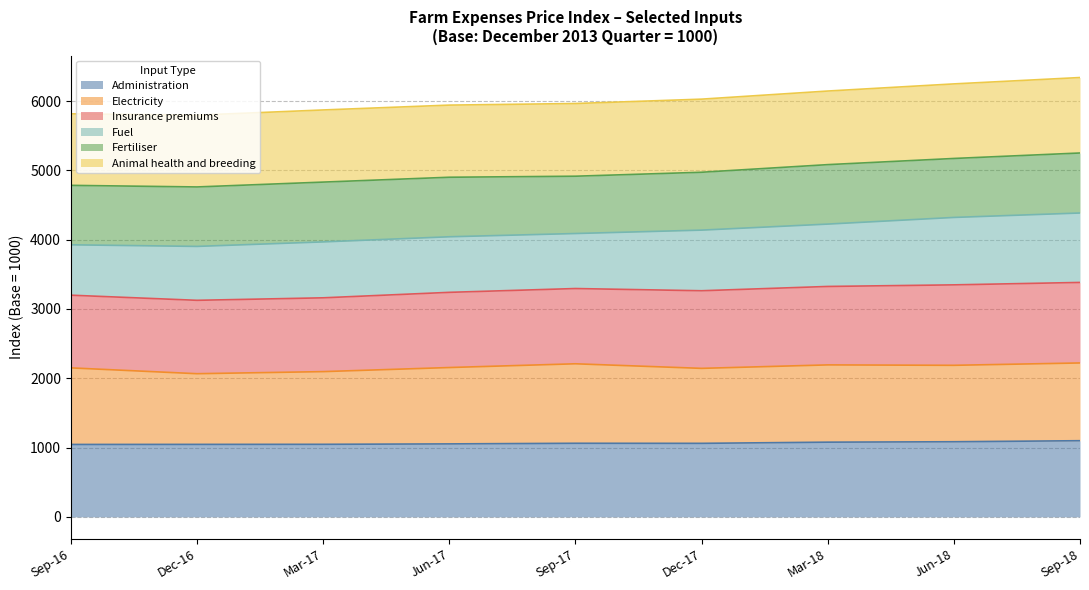

What is the smallest value displayed?

1045